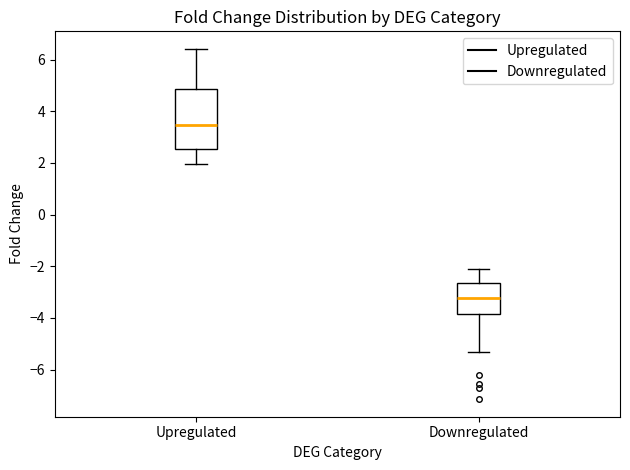

Reading left to right, transcribe this box plot: for each box, give where its median line is, the range the box spans, and where its two whiskers end, as read against the y-axis. The values are not printed on the chart, so give them approximately, as read against the axis.

Upregulated: median 3.4, box 2.6 to 4.8, whiskers 2.0 to 6.4
Downregulated: median -3.2, box -3.8 to -2.6, whiskers -5.4 to -2.2